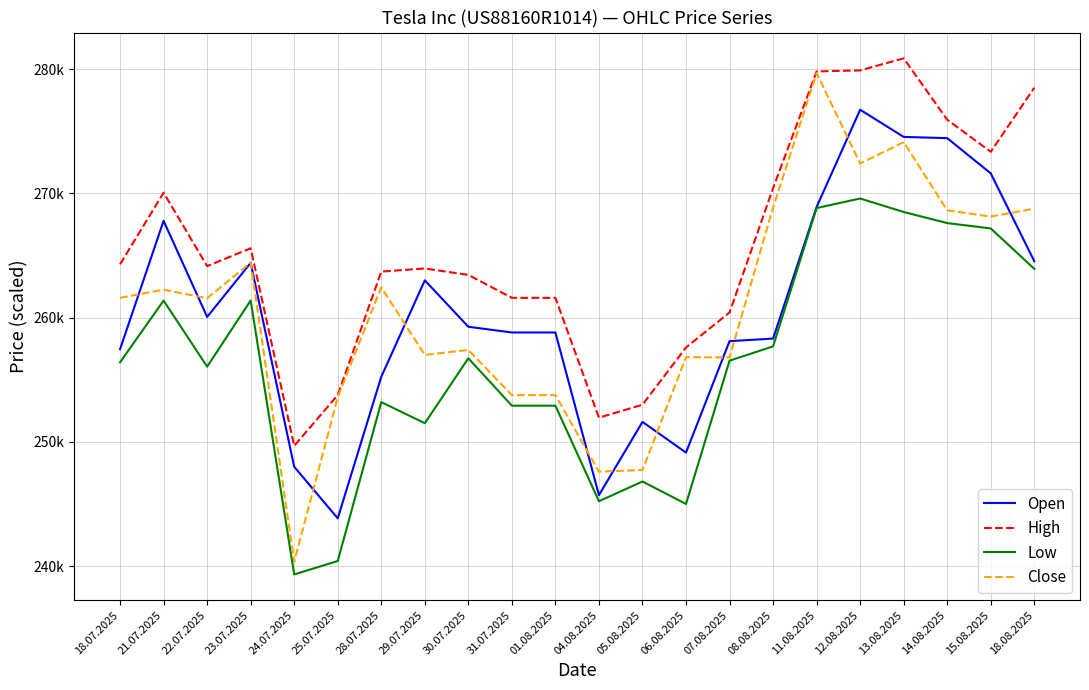

Where is the first local minimum for Close?

22.07.2025